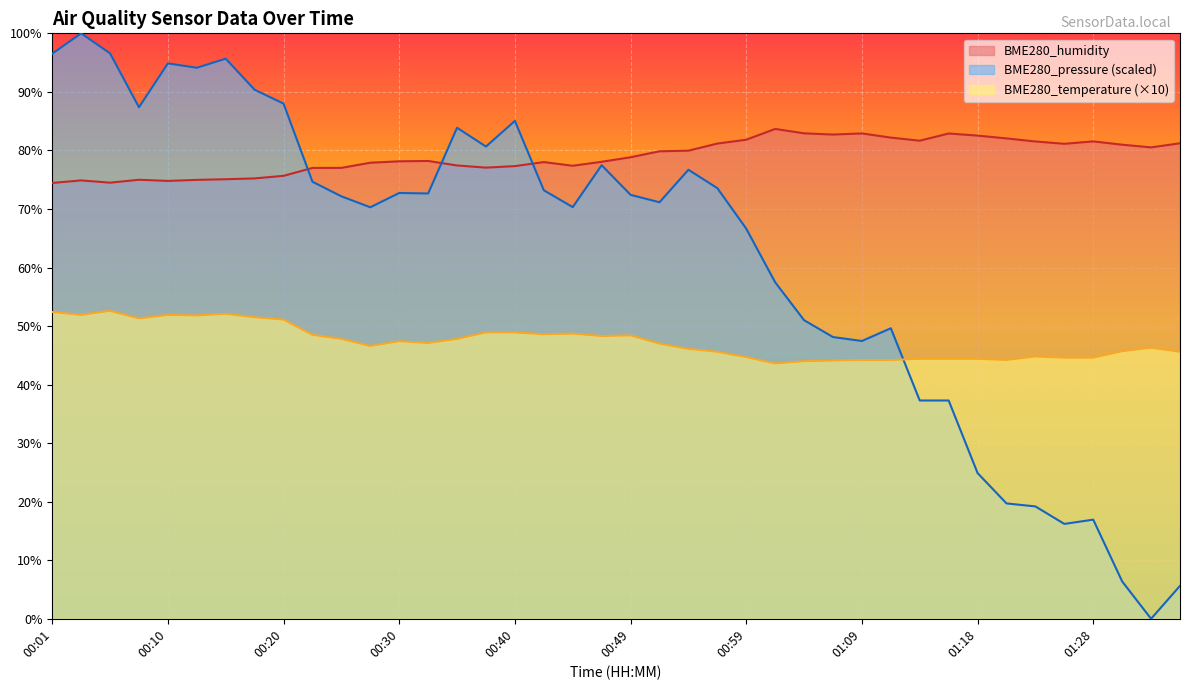

Reading left to right, list all the values displayed in this chart.

BME280_temperature: 00:01=52.4	00:03=51.9	00:05=52.6	00:08=51.3	00:10=51.9	00:13=51.8	00:15=52.1	00:18=51.5	00:20=51.1	00:22=48.5	00:25=47.8	00:27=46.6	00:30=47.4	00:32=47.1	00:35=47.8	00:37=48.9	00:40=48.9	00:42=48.6	00:44=48.7	00:47=48.3	00:49=48.4	00:52=47.0	00:54=46.1	00:57=45.6	00:59=44.7	01:01=43.6	01:04=44.0	01:06=44.1	01:09=44.2	01:11=44.2	01:14=44.4	01:16=44.4	01:18=44.4	01:21=44.2	01:23=44.8	01:26=44.6	01:28=44.6	01:31=45.7	01:33=46.3	01:35=45.6
BME280_humidity: 00:01=74.4	00:03=74.9	00:05=74.5	00:08=75.0	00:10=74.8	00:13=75.0	00:15=75.1	00:18=75.2	00:20=75.7	00:22=77.0	00:25=77.0	00:27=77.9	00:30=78.1	00:32=78.2	00:35=77.4	00:37=77.1	00:40=77.3	00:42=78.0	00:44=77.4	00:47=78.1	00:49=78.8	00:52=79.8	00:54=80.0	00:57=81.2	00:59=81.8	01:01=83.7	01:04=82.9	01:06=82.7	01:09=82.9	01:11=82.2	01:14=81.7	01:16=82.9	01:18=82.5	01:21=82.0	01:23=81.5	01:26=81.1	01:28=81.5	01:31=81.0	01:33=80.5	01:35=81.2
BME280_pressure_norm: 00:01=96.5	00:03=100.0	00:05=96.6	00:08=87.4	00:10=94.9	00:13=94.1	00:15=95.7	00:18=90.4	00:20=88.0	00:22=74.6	00:25=72.2	00:27=70.3	00:30=72.7	00:32=72.6	00:35=83.9	00:37=80.7	00:40=85.0	00:42=73.2	00:44=70.3	00:47=77.5	00:49=72.4	00:52=71.1	00:54=76.7	00:57=73.6	00:59=66.6	01:01=57.5	01:04=51.0	01:06=48.1	01:09=47.4	01:11=49.6	01:14=37.3	01:16=37.3	01:18=24.9	01:21=19.7	01:23=19.2	01:26=16.2	01:28=16.9	01:31=6.4	01:33=0.0	01:35=5.6